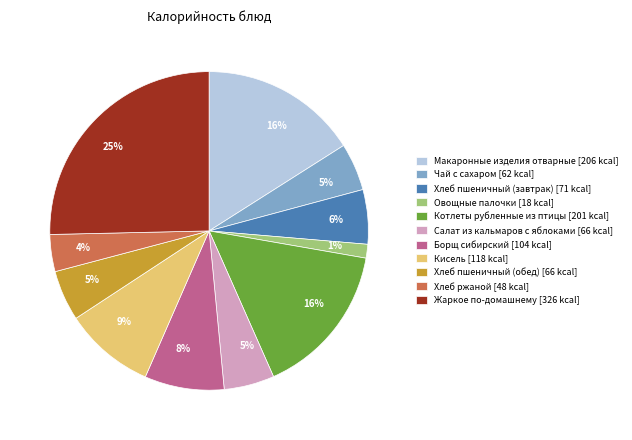

To the nearest percent, what is the combined percentage of Борщ сибирский and Салат из кальмаров с яблоками?

13%